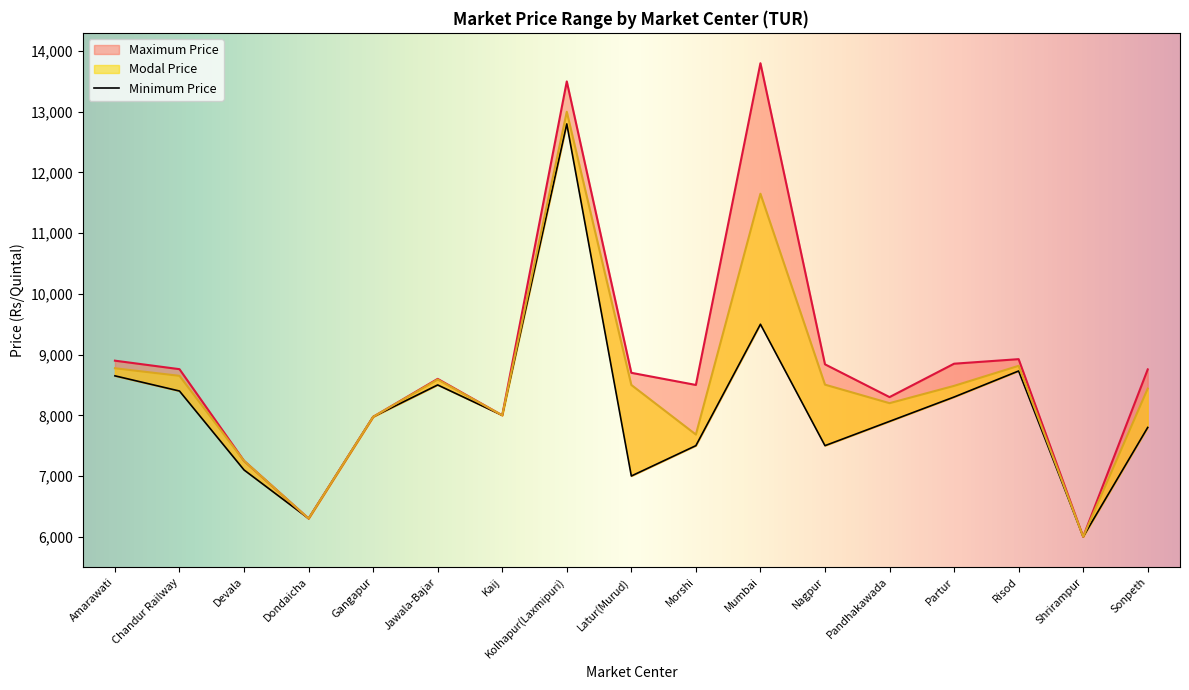

What is the label of the 14th point from the right?

Dondaicha